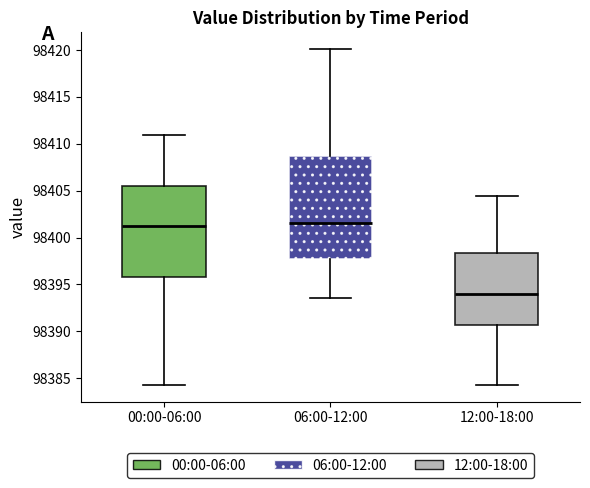

Reading left to right, read every box against the y-axis: the position of its median line, the range the box covers, and the ends of its whiskers. The values are not printed on the chart, so give them approximately, as read against the axis.

00:00-06:00: median 98401.5, box 98396.0 to 98405.5, whiskers 98384.5 to 98411.0
06:00-12:00: median 98401.5, box 98398.0 to 98408.5, whiskers 98393.5 to 98420.0
12:00-18:00: median 98394.0, box 98390.5 to 98398.5, whiskers 98384.5 to 98404.5